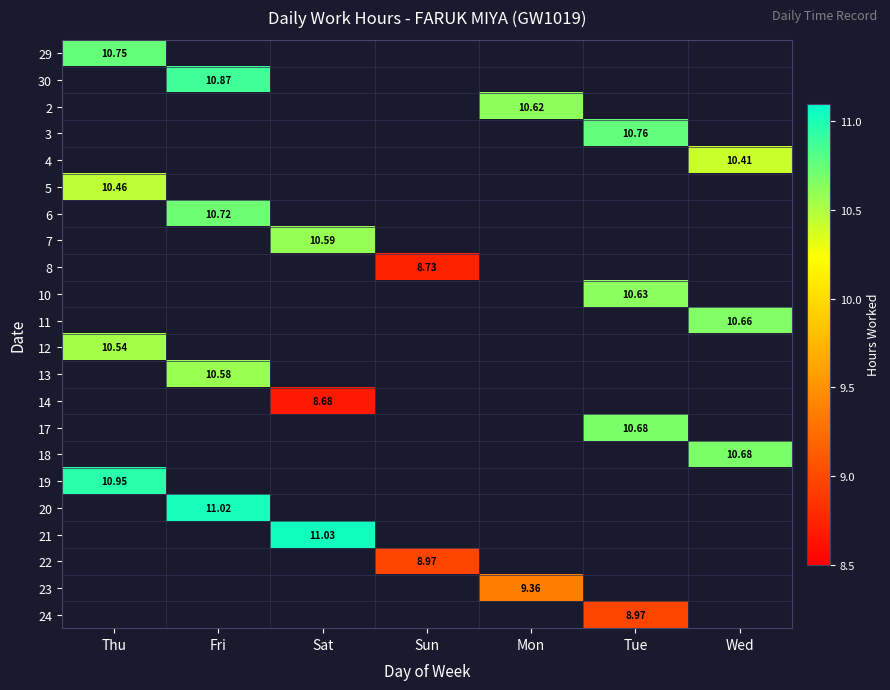

At which label does 22 first exceed 8?

Sun